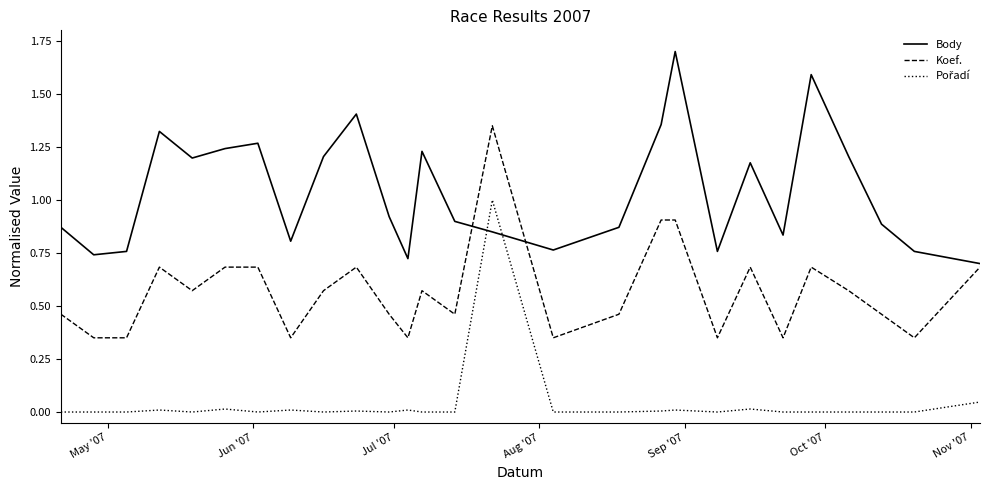

After their last crossing, which series has the higher values: Body or Koef.?

Body